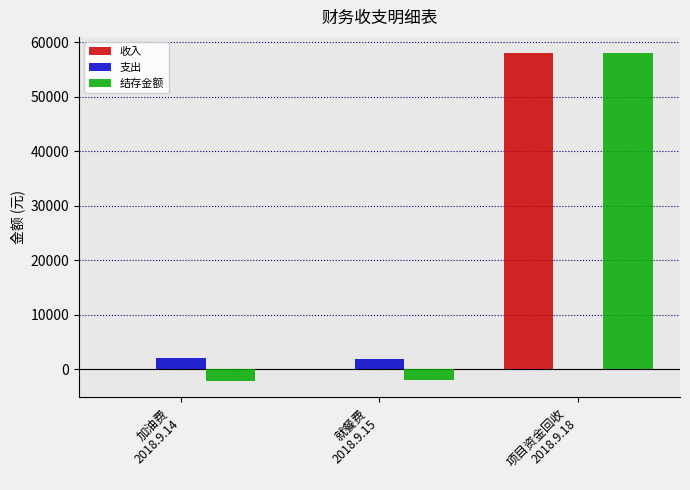

What is the greatest value displayed?

58000